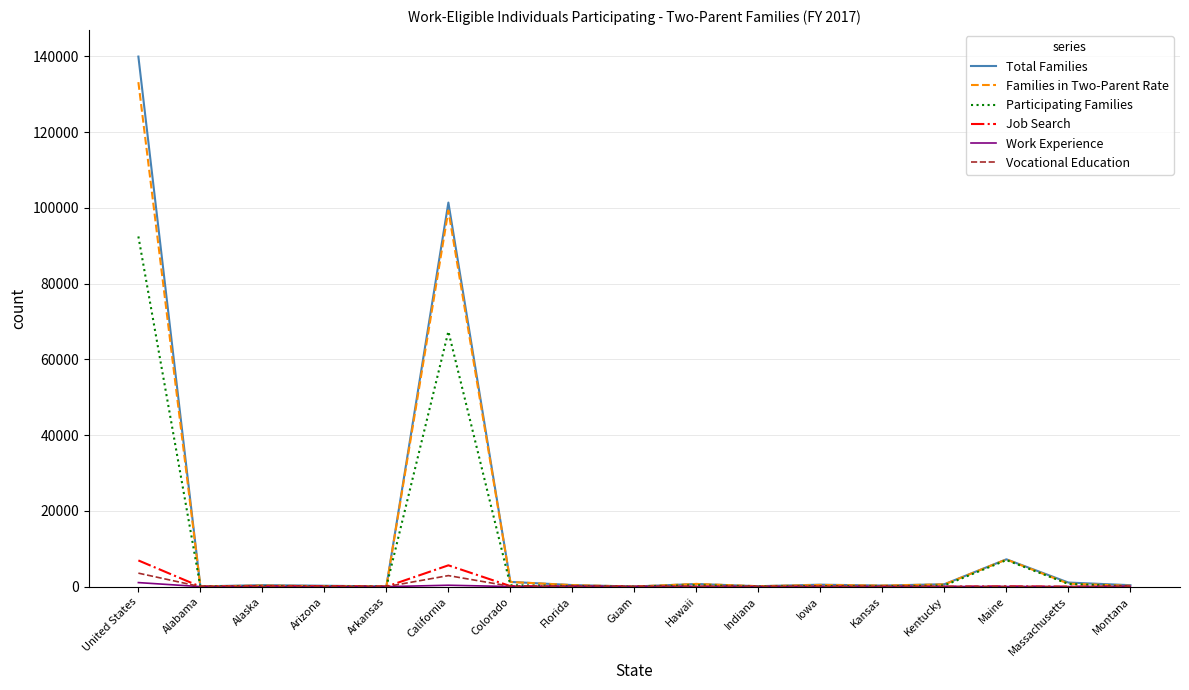

The value of Total Families at United States is 139917. True or false?

True